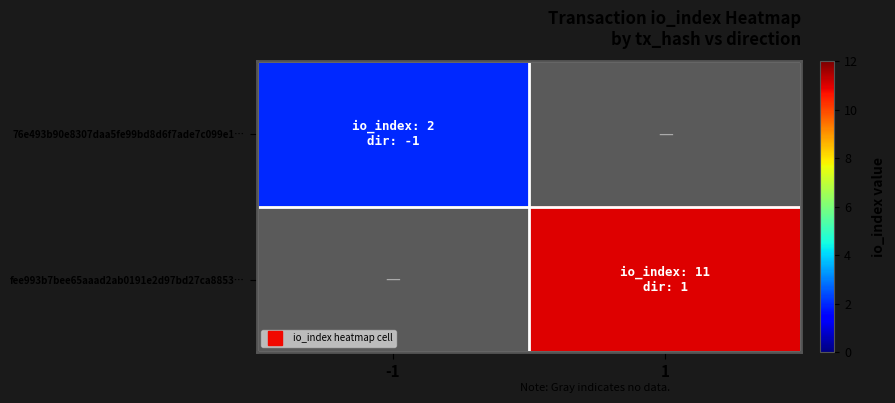

Which label corresponds to the largest value in the chart?

1